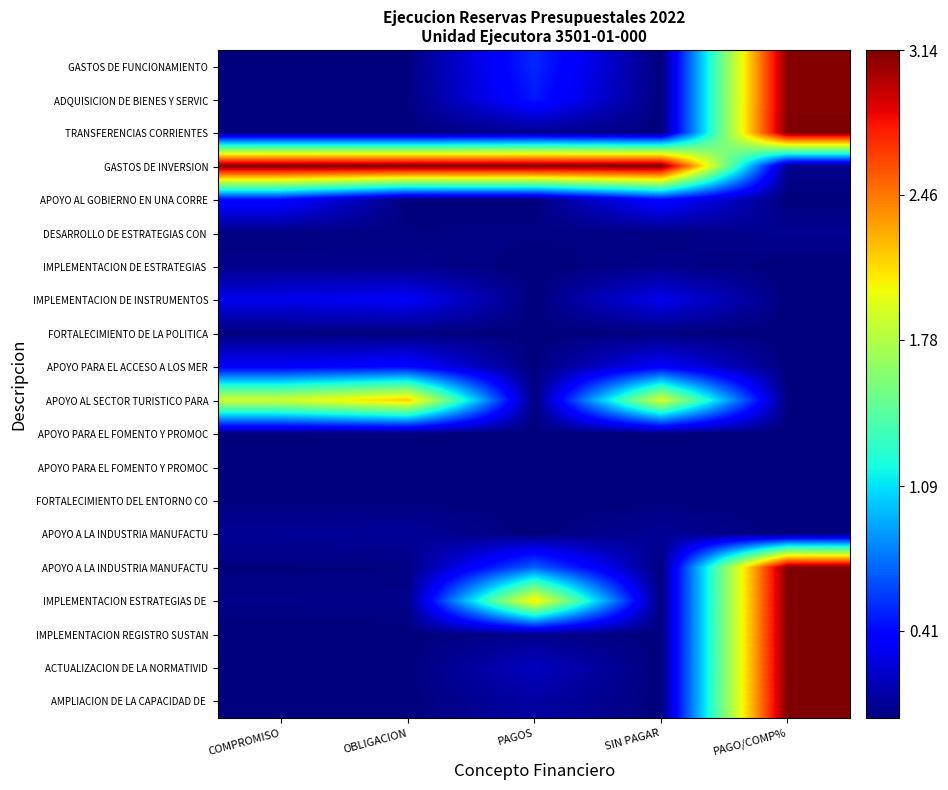

Count the number of data series in this chart.

20